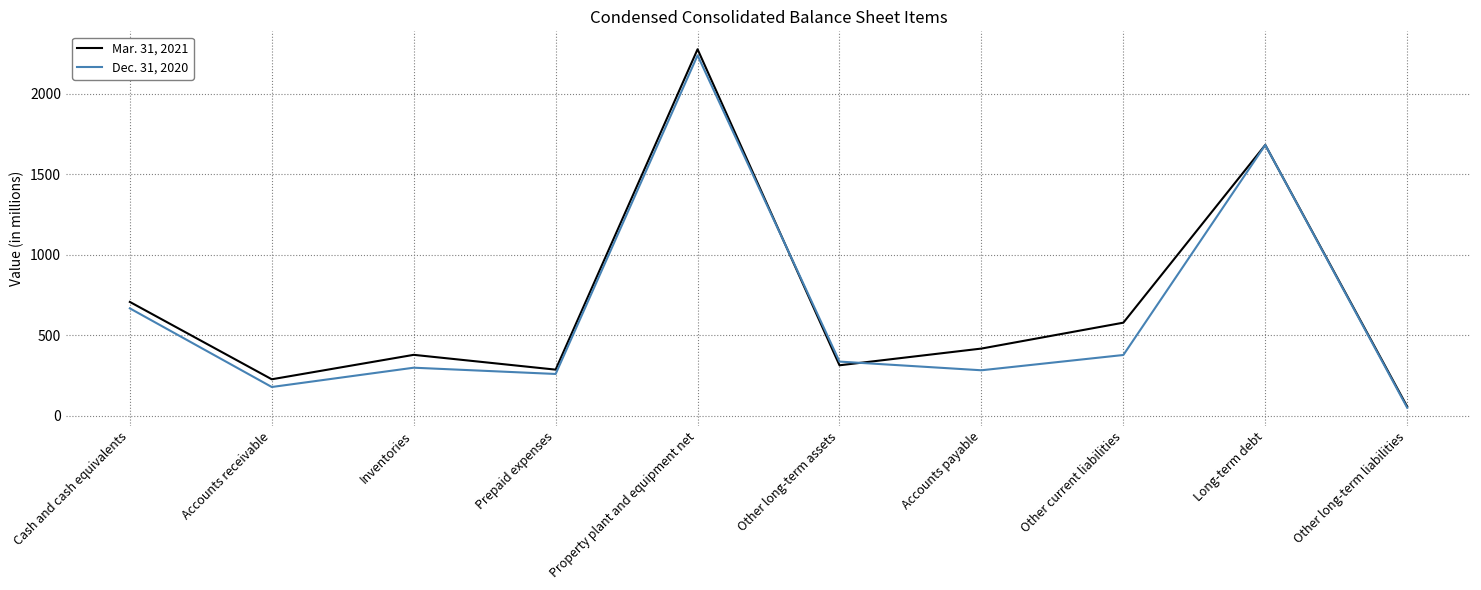

Which series has the largest range (max minus min)?

Mar. 31, 2021